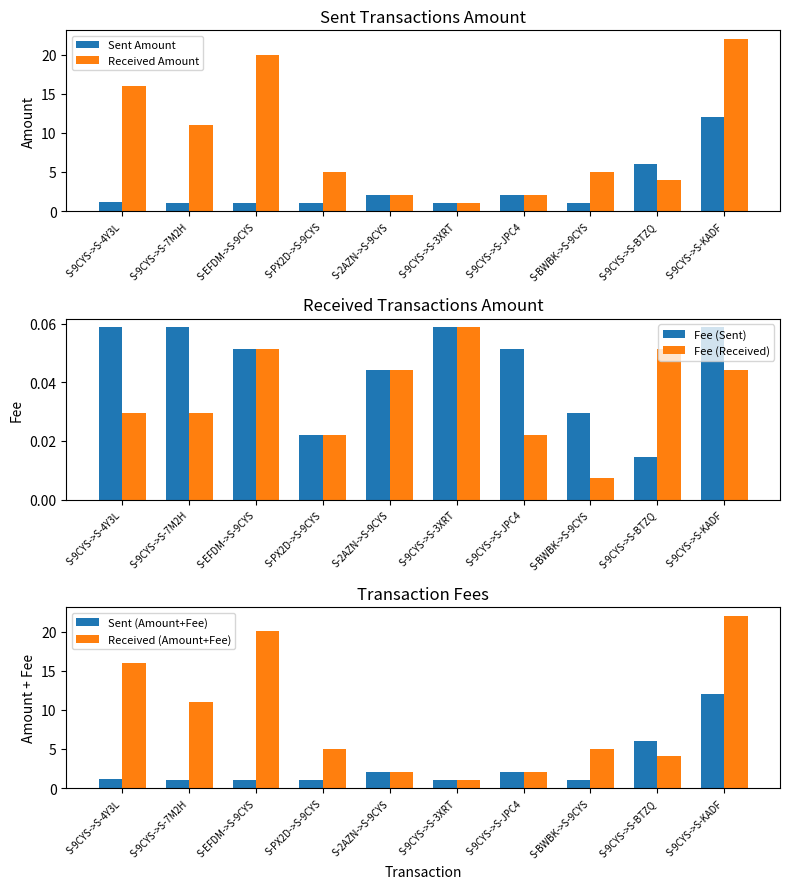

What position from the left is S-2AZN->S-9CYS?

5